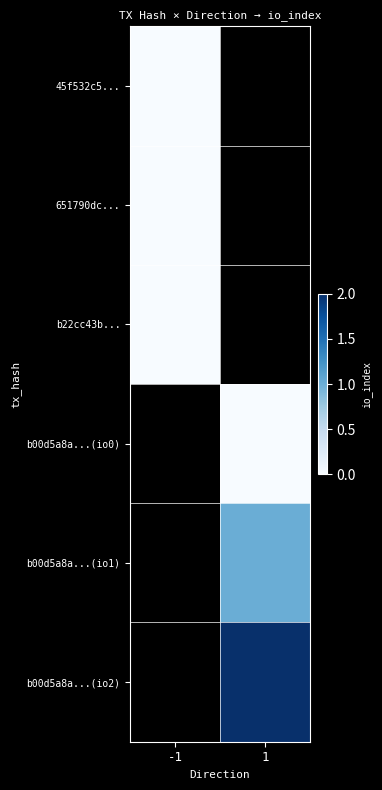

At which label is 651790dc... closest to 0?

-1